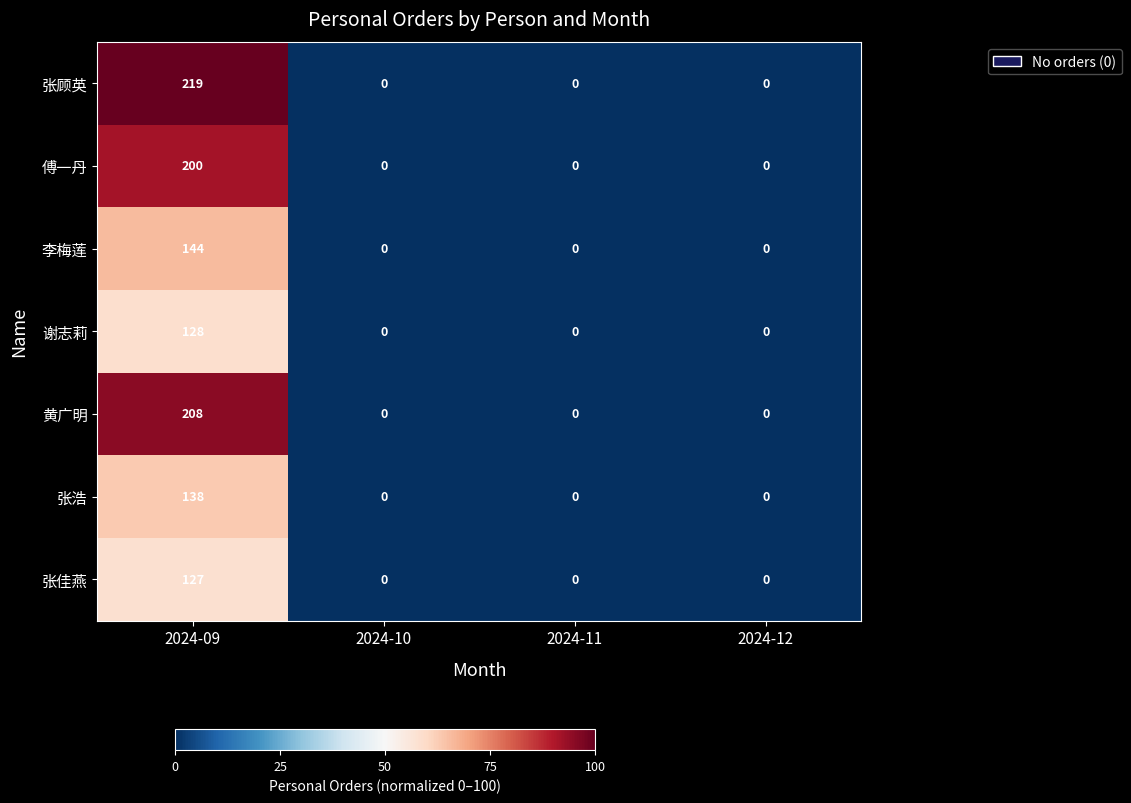

Rank the series by their maximum value, from highest to lowest.

张顾英, 黄广明, 傅一丹, 李梅莲, 张浩, 谢志莉, 张佳燕